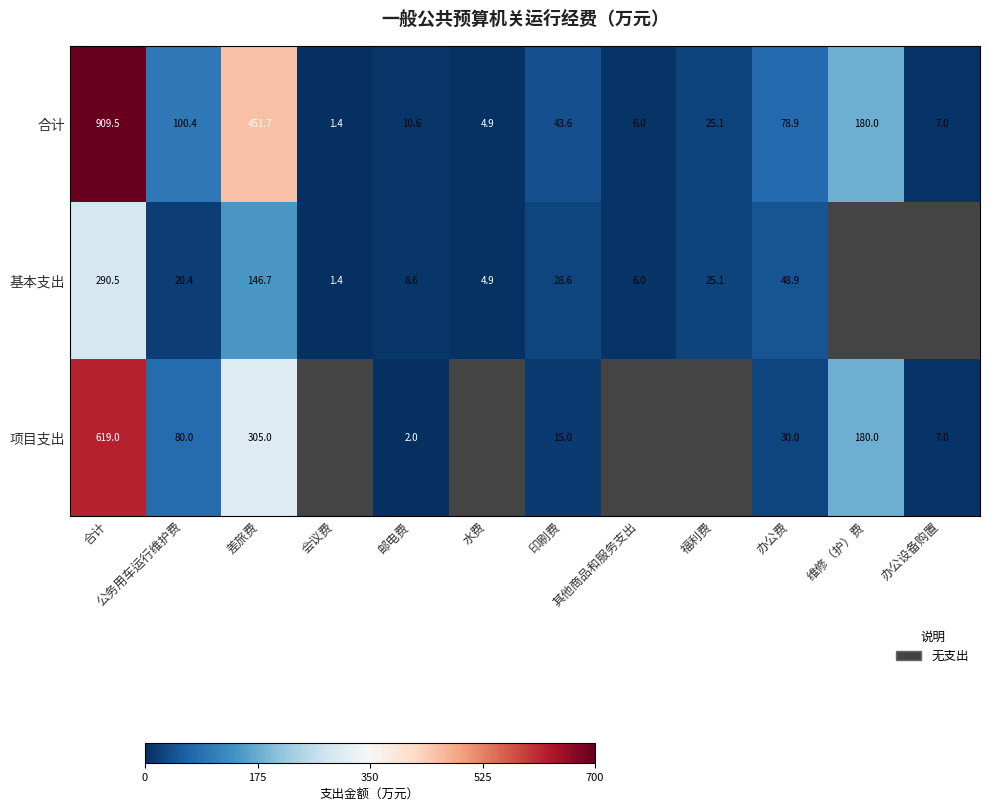

What is the difference between the second highest and minimum values in the 合计 series?

450.3